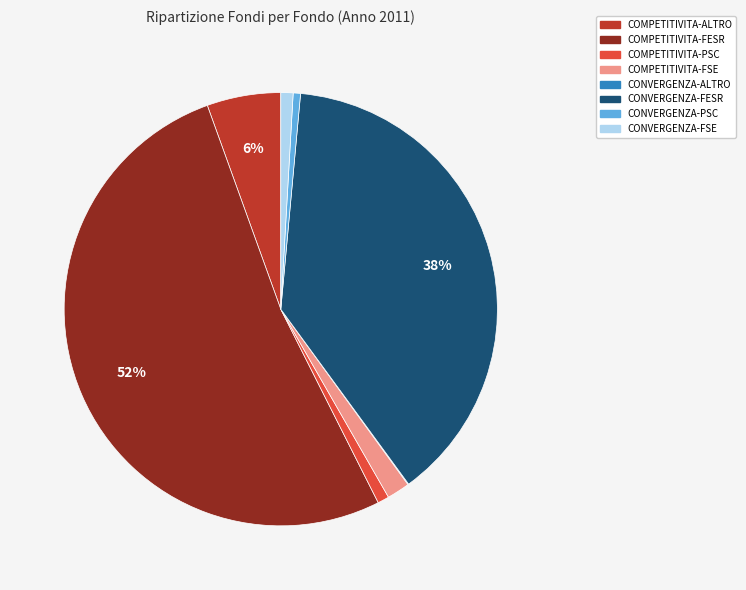

To the nearest percent, what is the average slice percentage?

12%